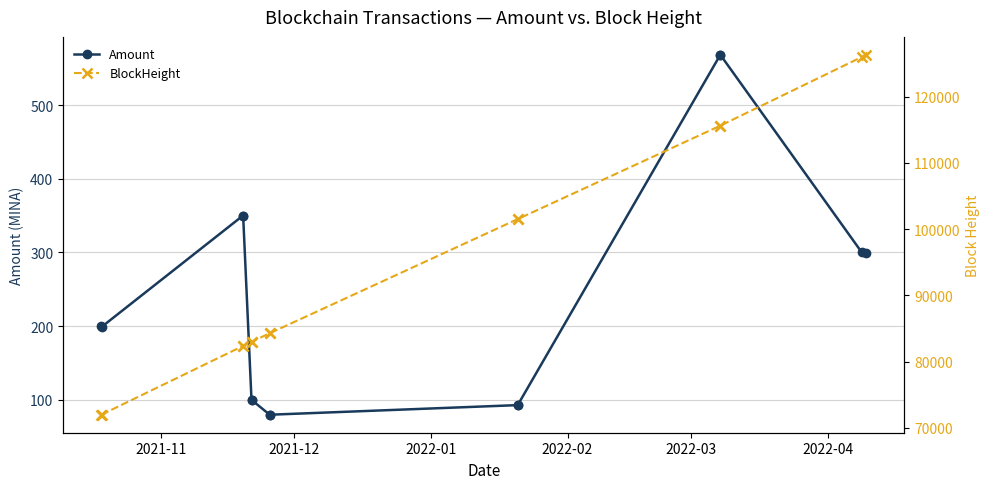

True or false: Amount has more than 0 interior local peaks.

True